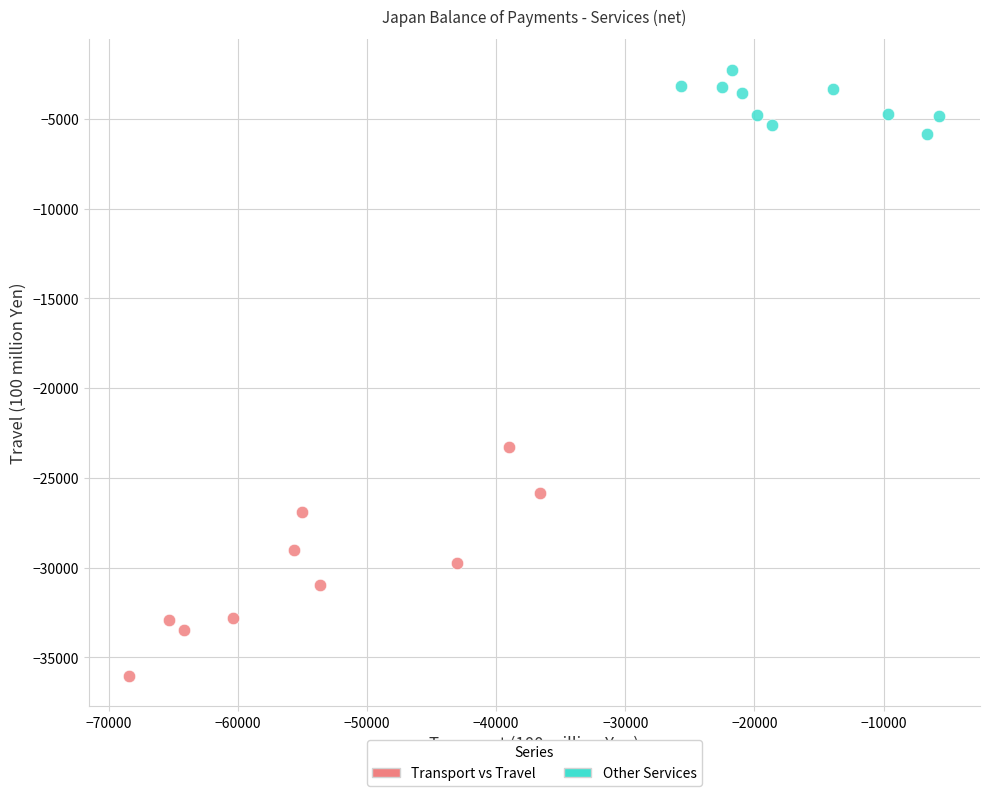

Which series contains the highest Y value?

Other Services